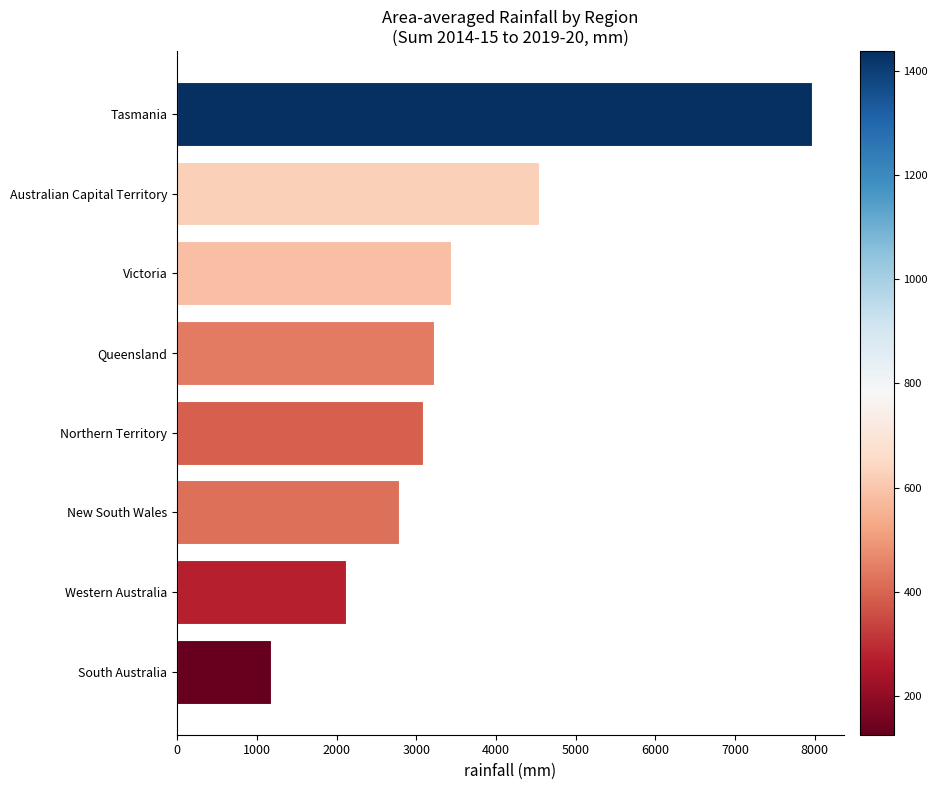

True or false: the data shows 799.9 at New South Wales.

False